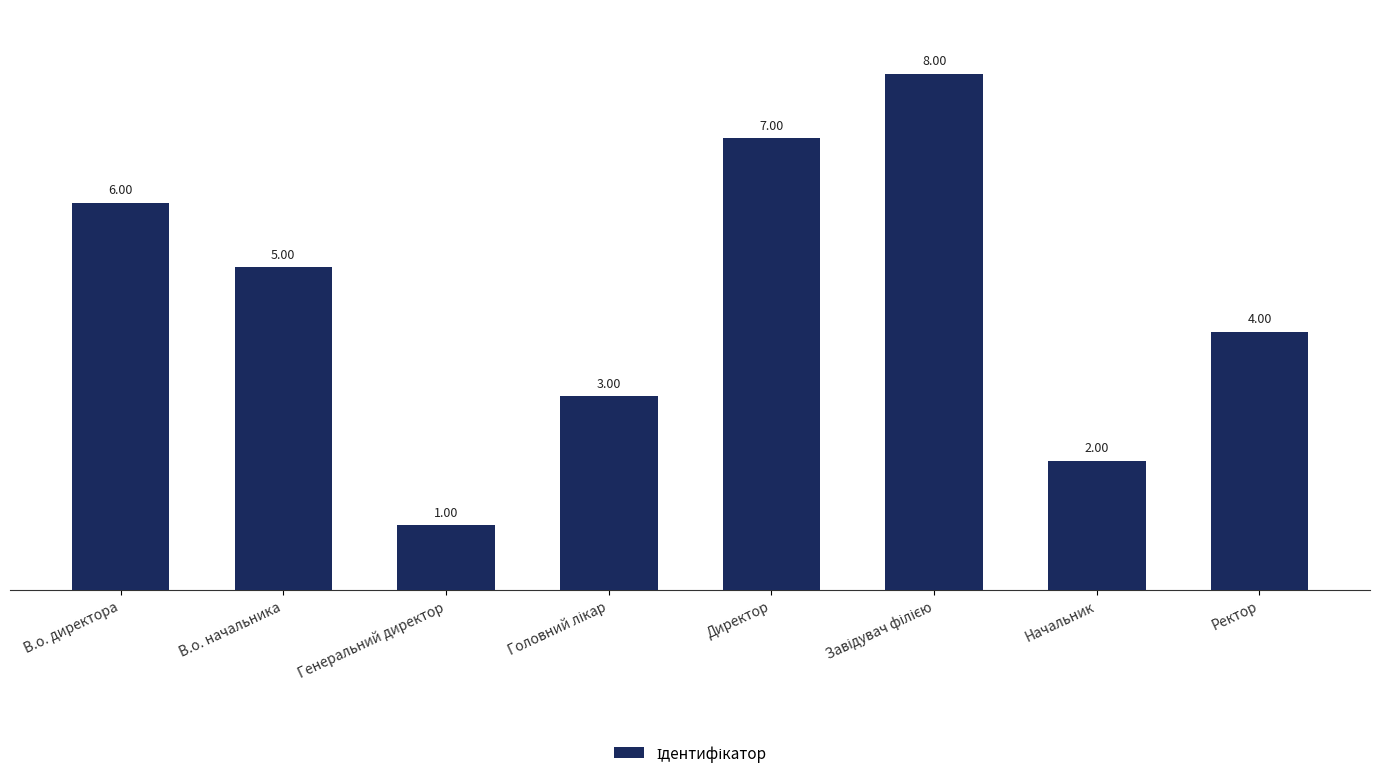

Which category has the lowest value across all series?

Генеральний директор